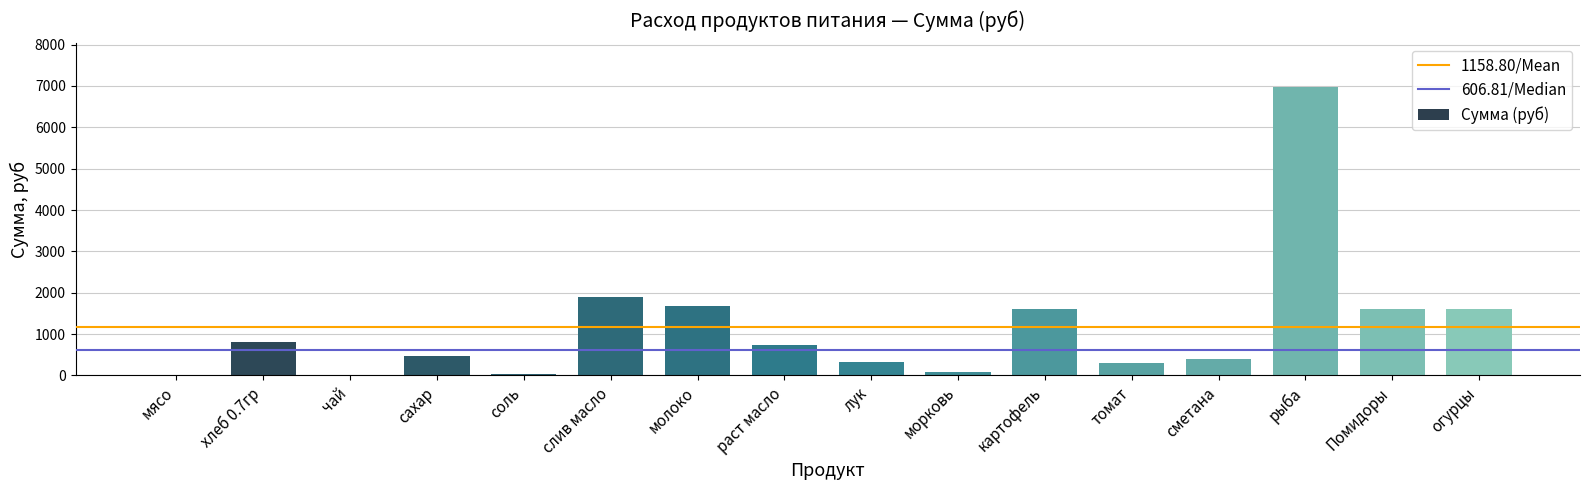

How many categories are shown in the chart?

16